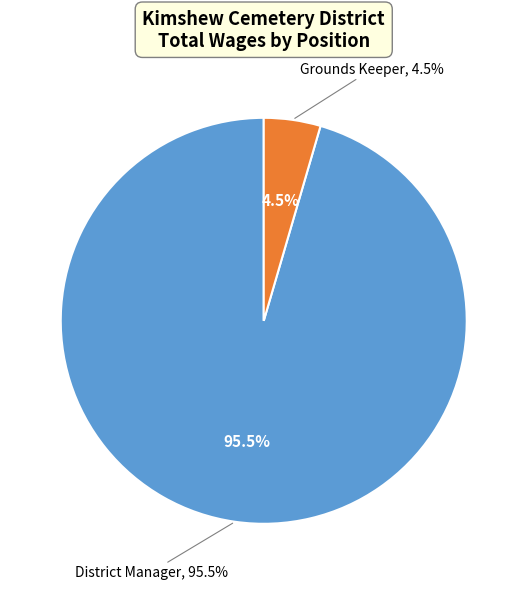

How many segments does this pie chart have?

2